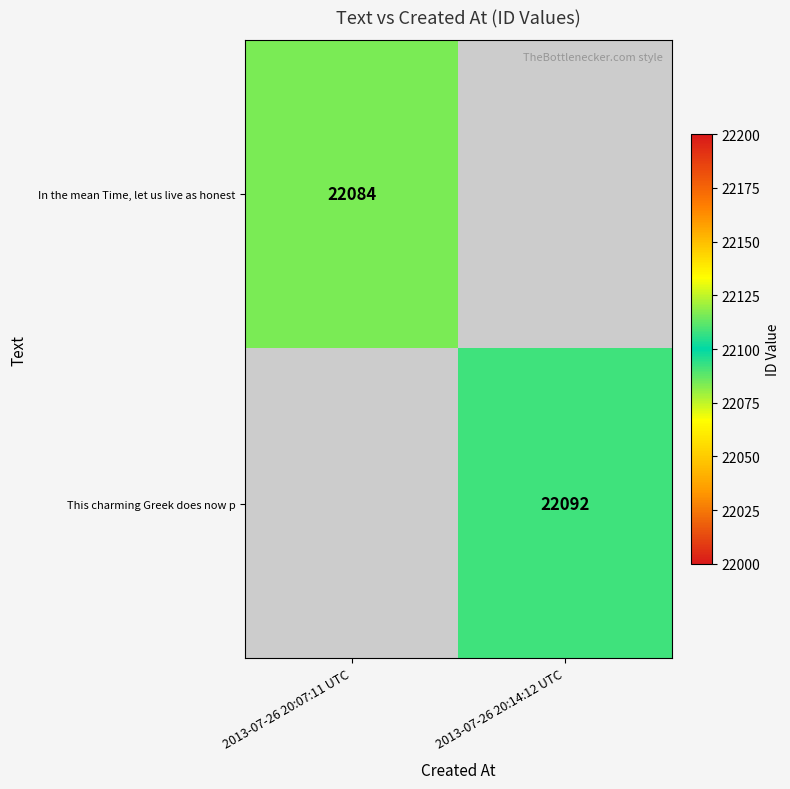

Is it true that This charming Greek does now p equals 22092 at 2013-07-26 20:14:12 UTC?

True